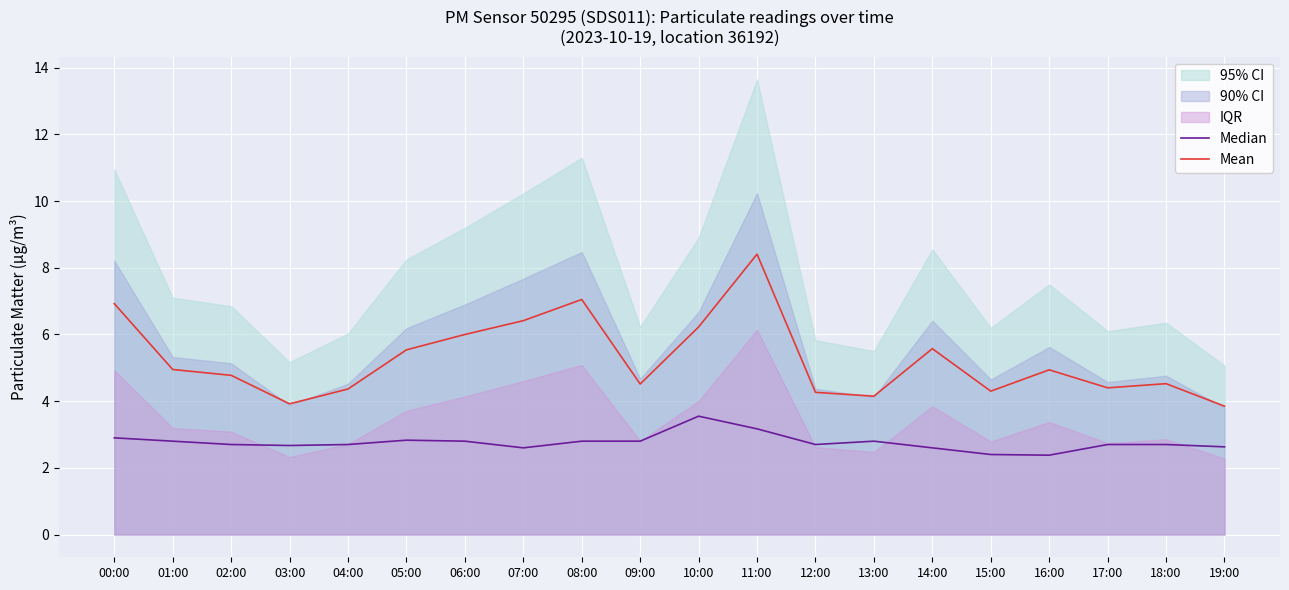

At which label does Mean reach its peak?

11:00